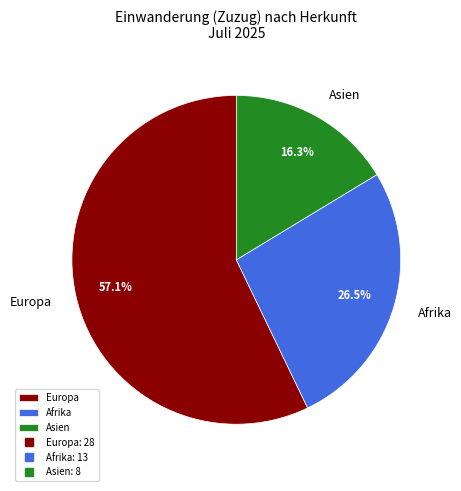

To the nearest percent, what is the average slice percentage?

33%